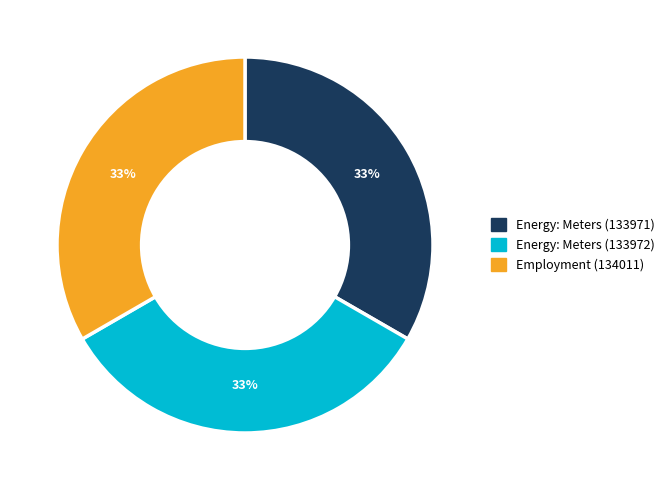

To the nearest percent, what is the combined percentage of Energy: Meters (133972) and Employment (134011)?

67%